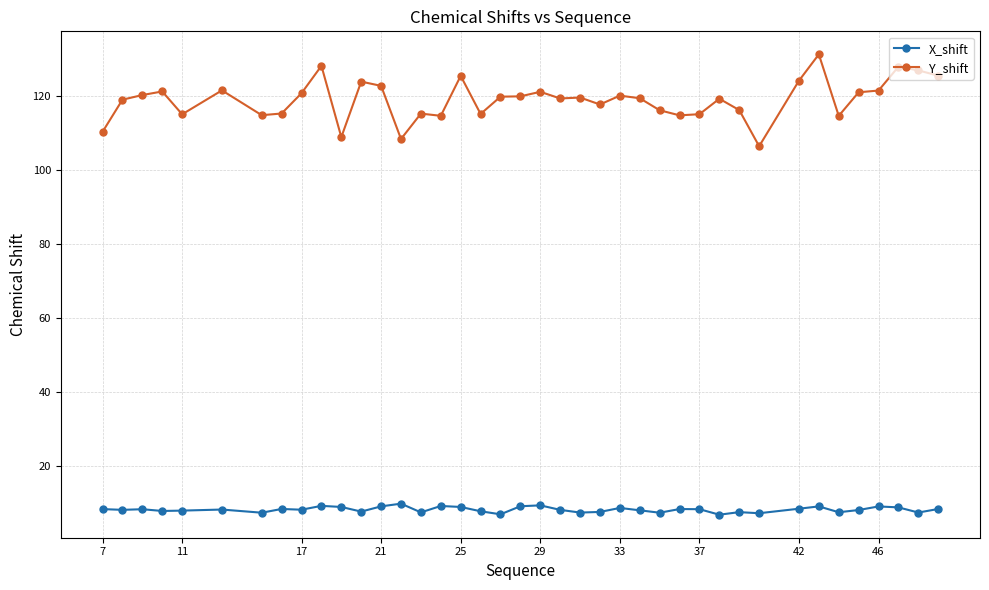

Which series has the largest total across all categories?

Y_shift